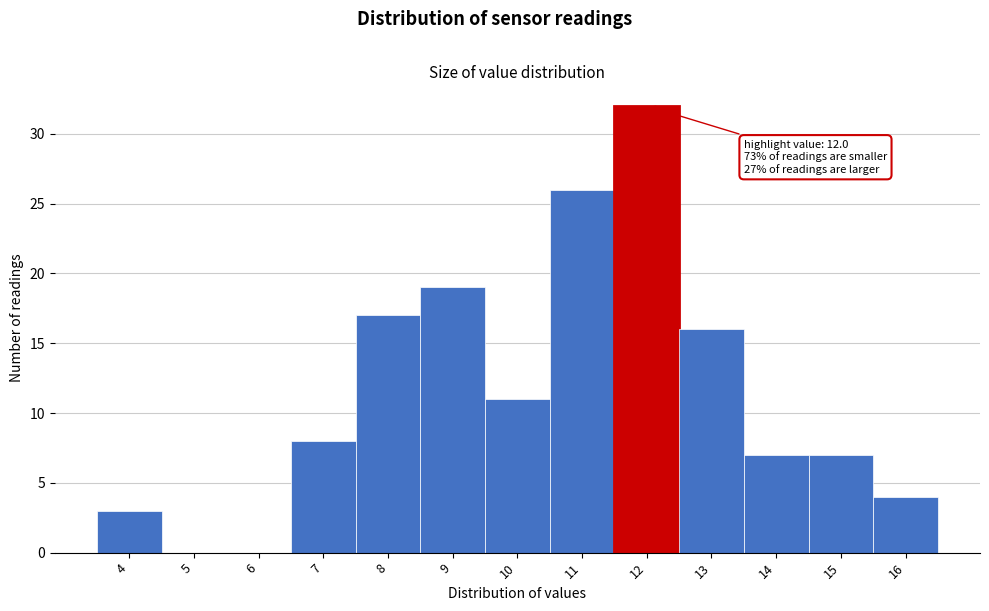

Reading right to left, transcribe all the data shown in this chart.

16=4	15=7	14=7	13=16	12=32	11=26	10=11	9=19	8=17	7=8	6=0	5=0	4=3